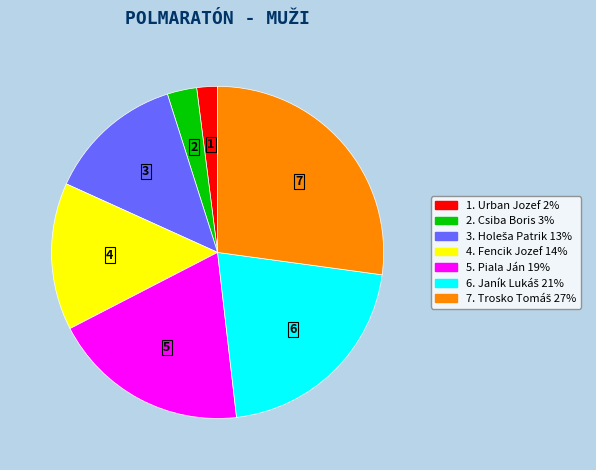

Which has a higher value, 4. Fencik Jozef 14% or 2. Csiba Boris 3%?

4. Fencik Jozef 14%